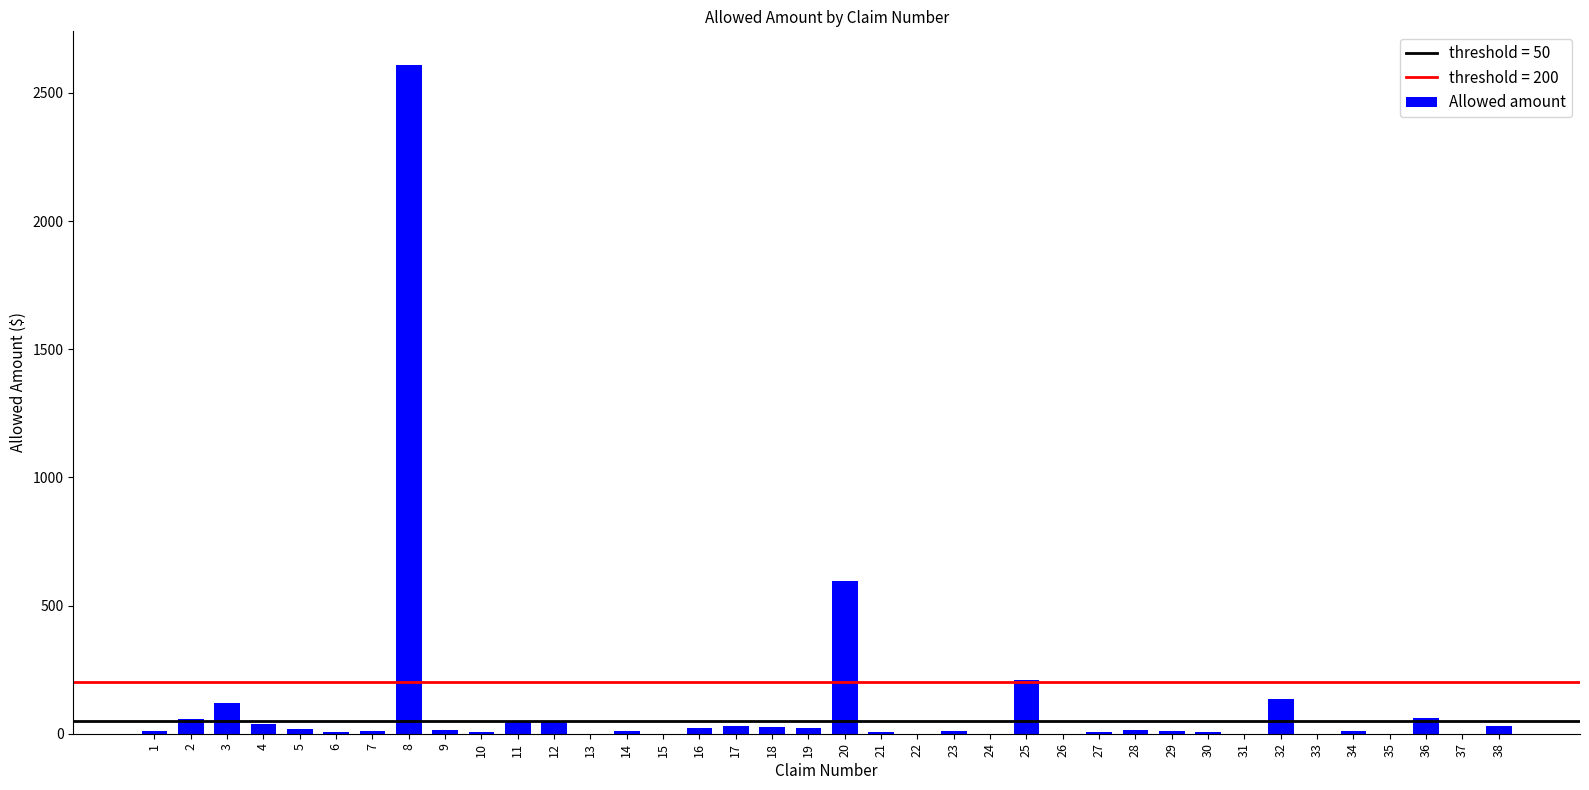

What is the greatest value displayed?

2609.9